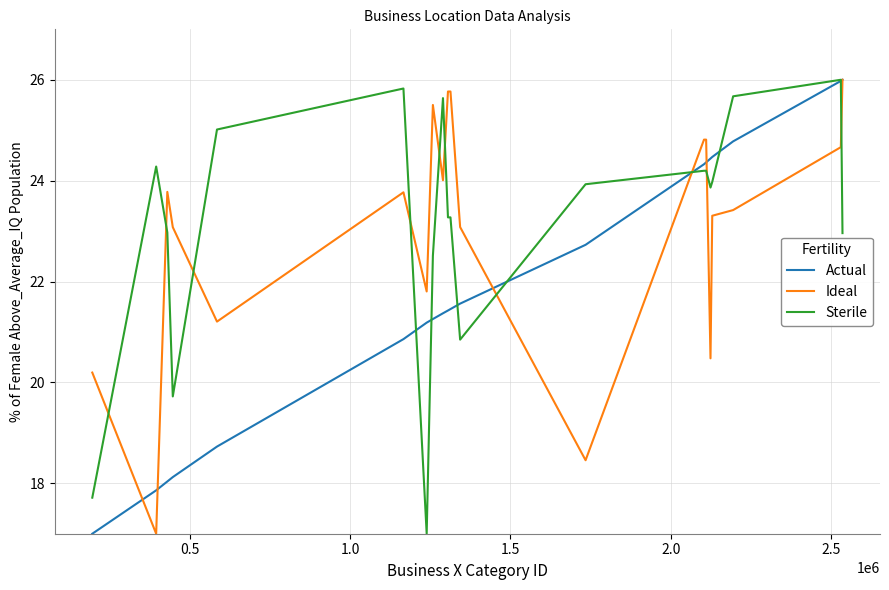

What is the minimum value shown in the chart?

17.0